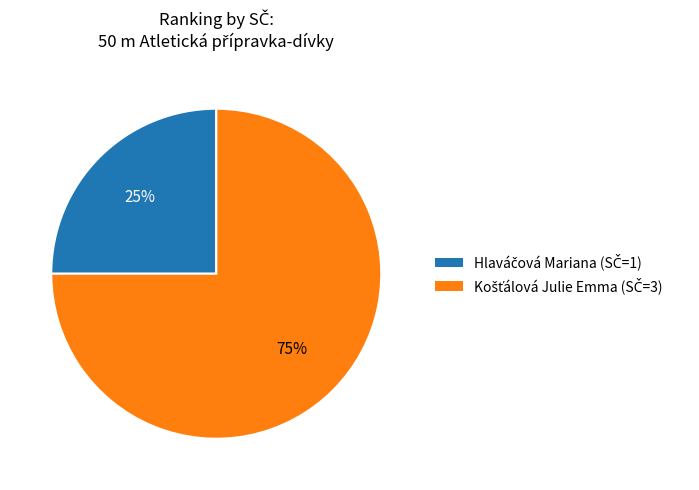

How many slices are in this pie chart?

2